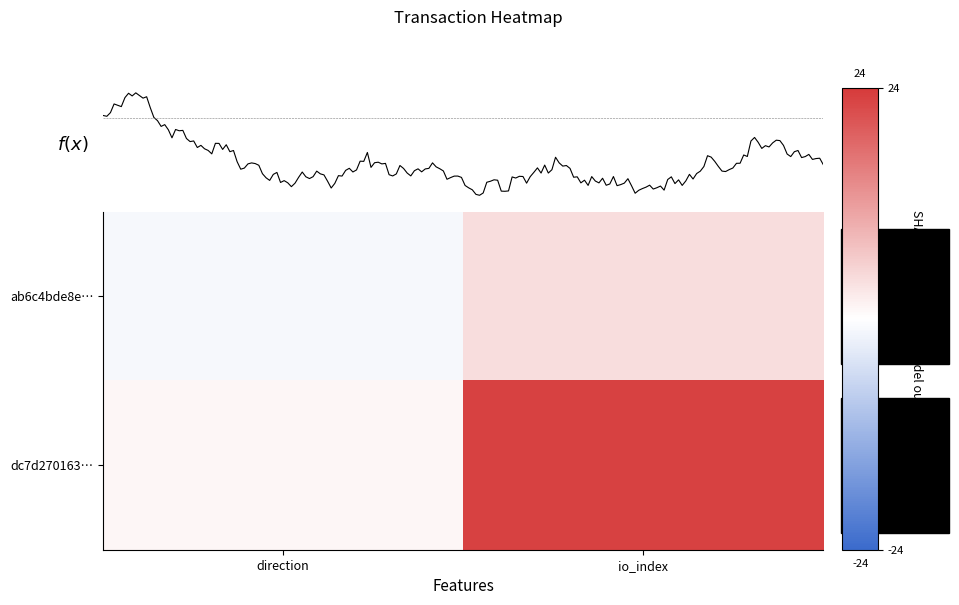

At which category is the sum across all series the highest?

io_index